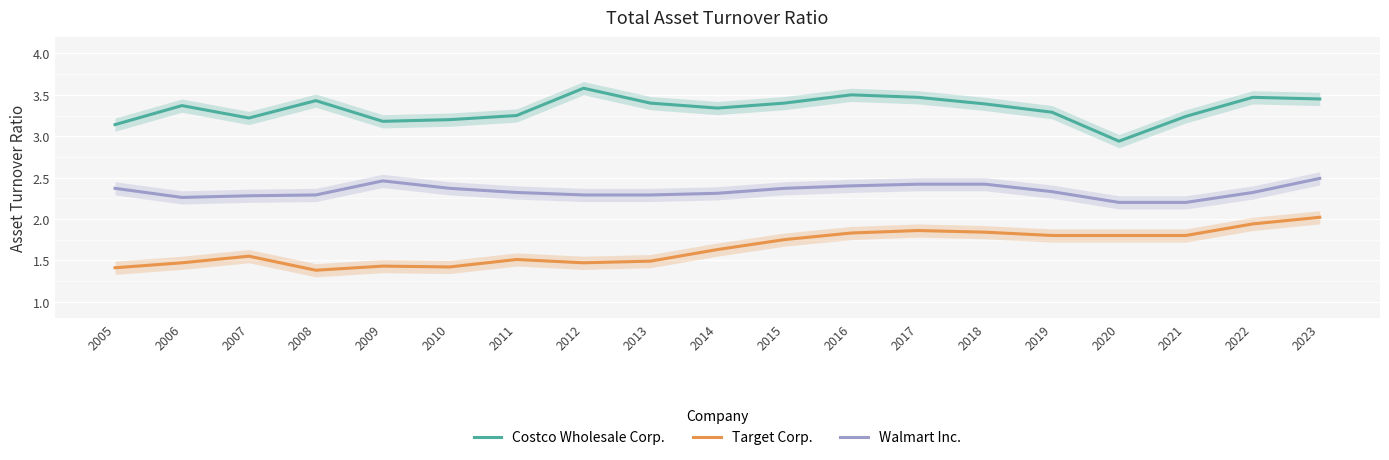

What is the value of the Walmart Inc. point at the 5th from the left?

2.5